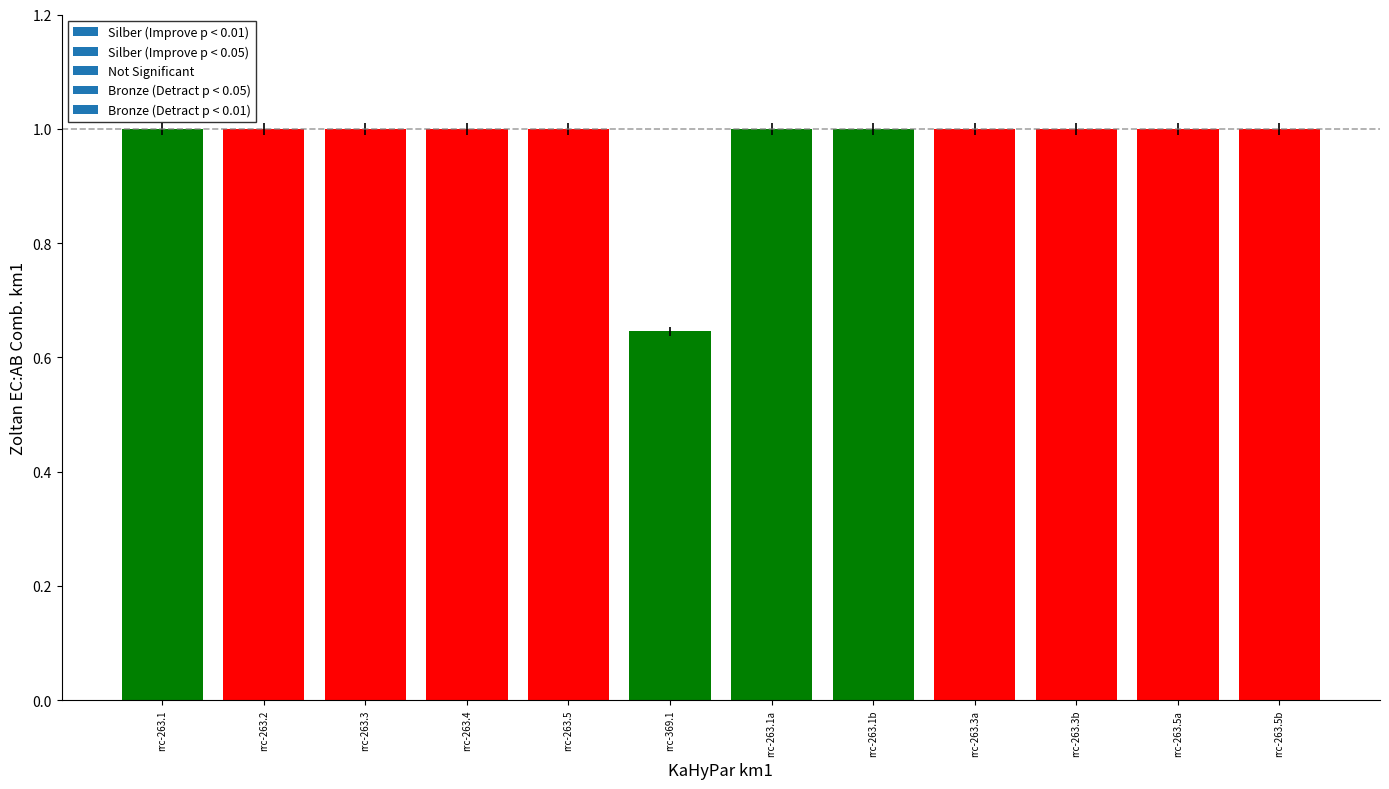

How many bars are there in total?

12